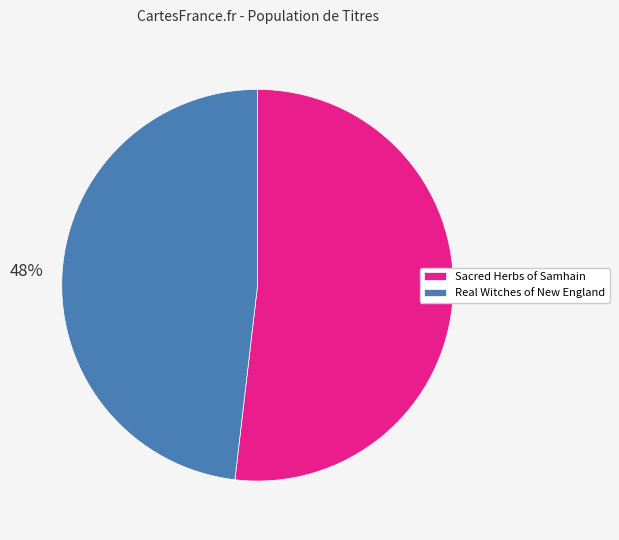

To the nearest percent, what percentage of the pie is Sacred Herbs of Samhain?

52%